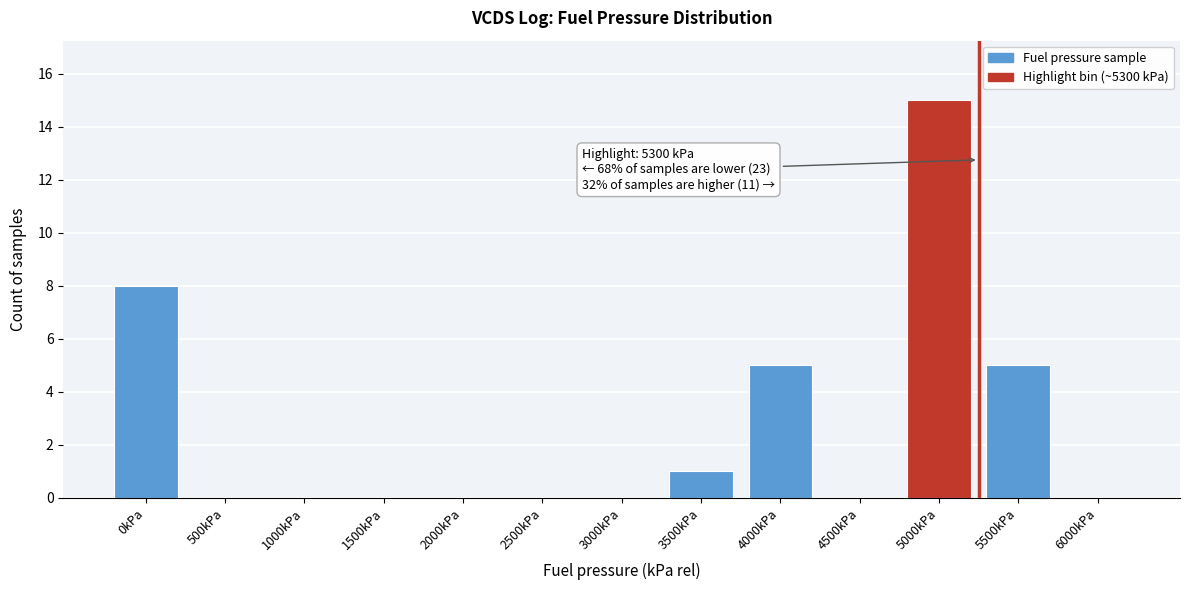

Reading left to right, extract all data points from this chart.

0kPa=8	500kPa=0	1000kPa=0	1500kPa=0	2000kPa=0	2500kPa=0	3000kPa=0	3500kPa=1	4000kPa=5	4500kPa=0	5000kPa=15	5500kPa=5	6000kPa=0